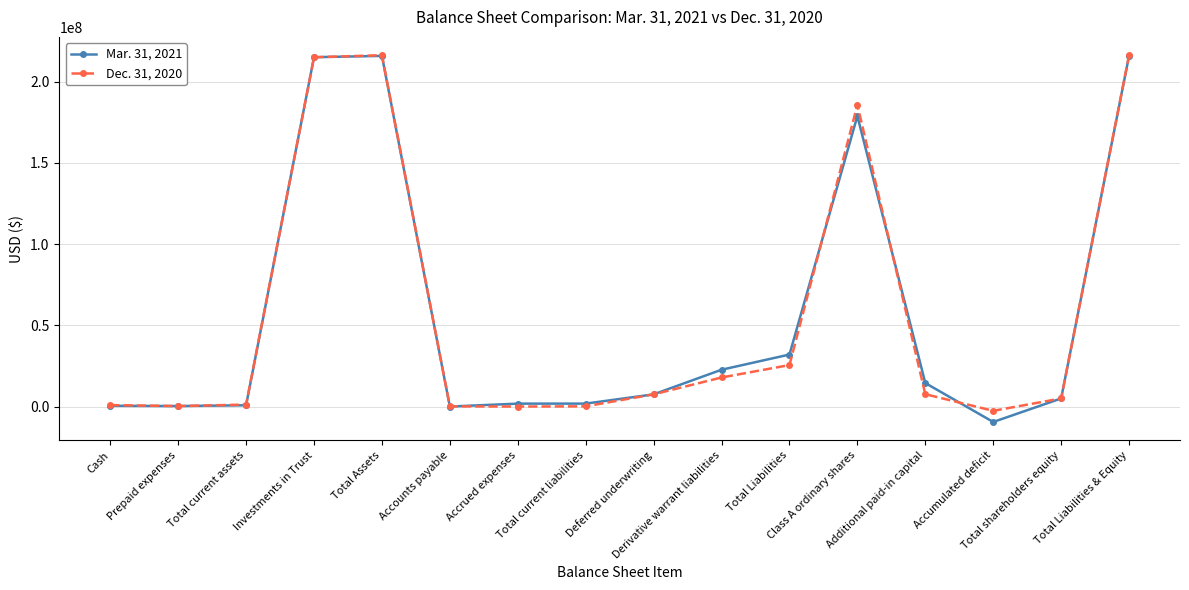

True or false: Mar. 31, 2021 has more than 0 interior local peaks.

True